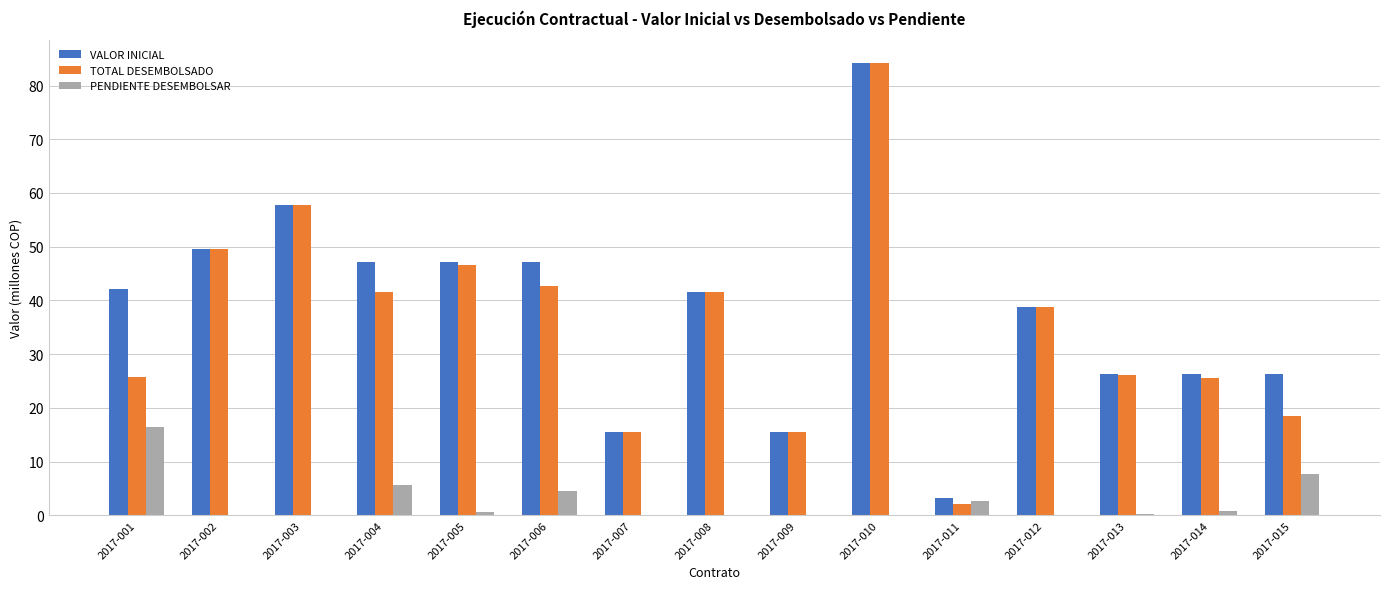

What is the total value across all series at 2017-012?

77.5